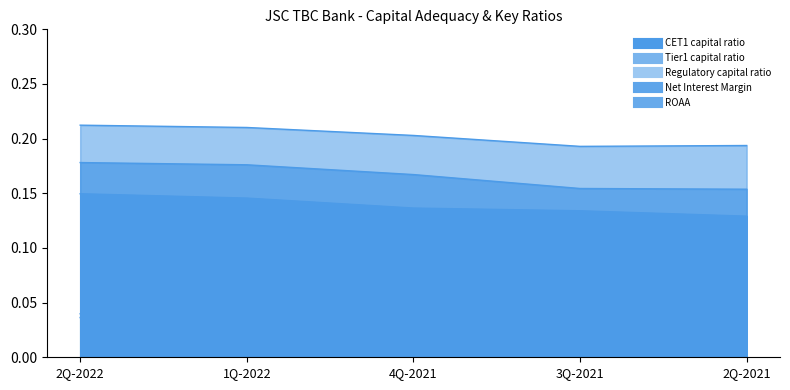

What is the highest value of the Tier1 capital ratio series?

0.2